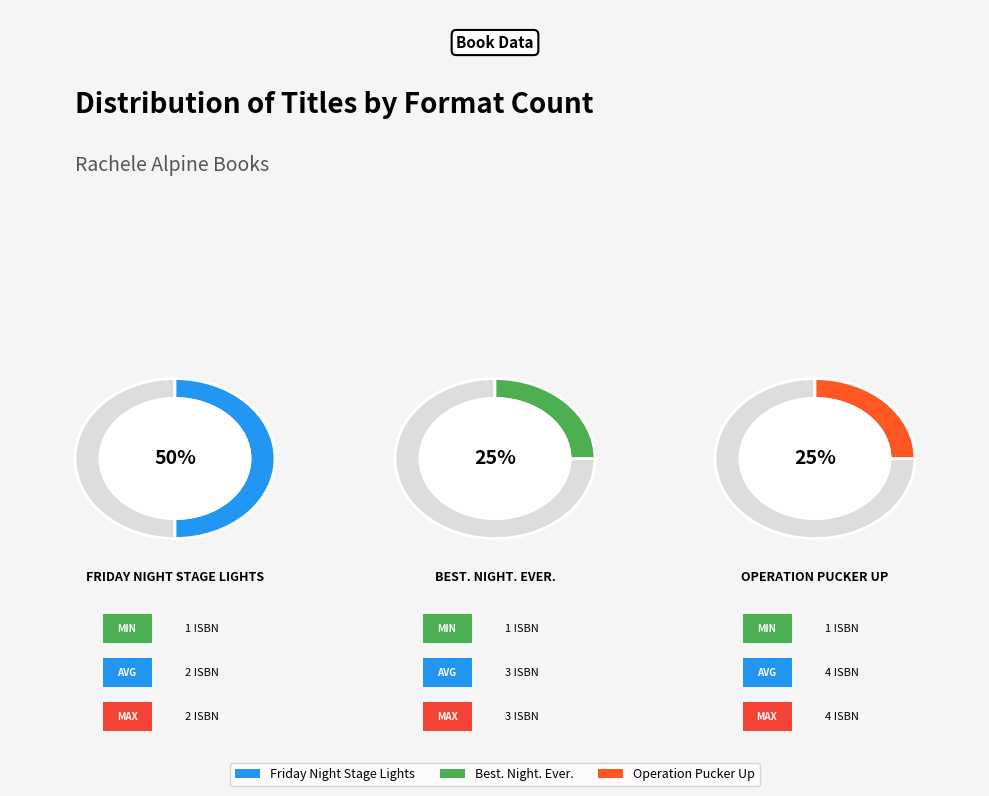

Approximately how many times larger is the value at Friday Night Stage Lights compared to Operation Pucker Up?

2.0